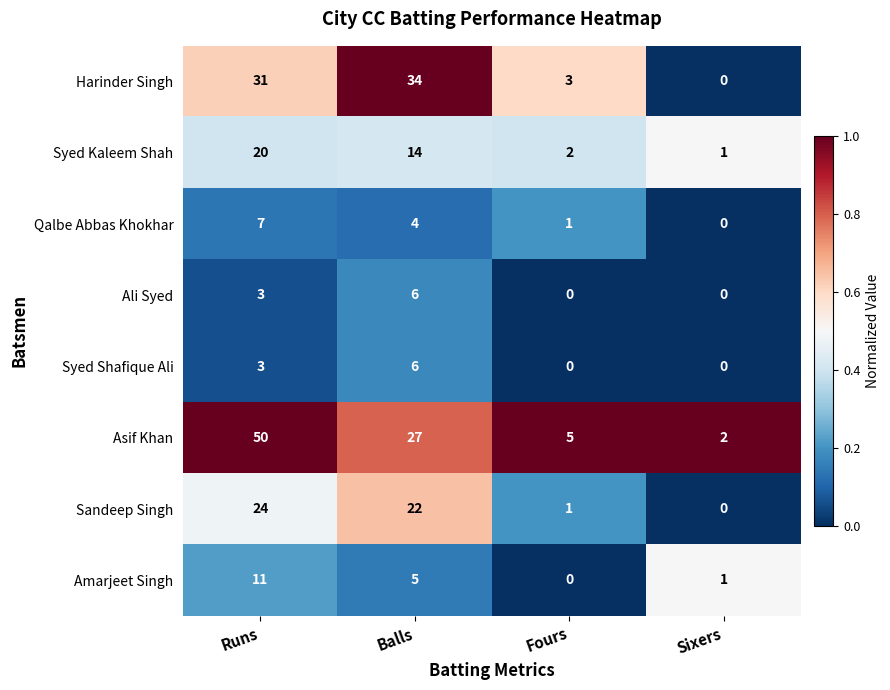

What is the difference between the highest and lowest values at Runs?

47